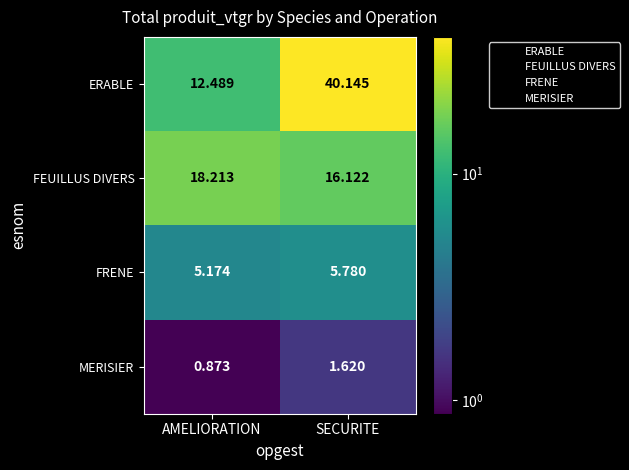

Rank the series at SECURITE from lowest to highest value.

MERISIER, FRENE, FEUILLUS DIVERS, ERABLE